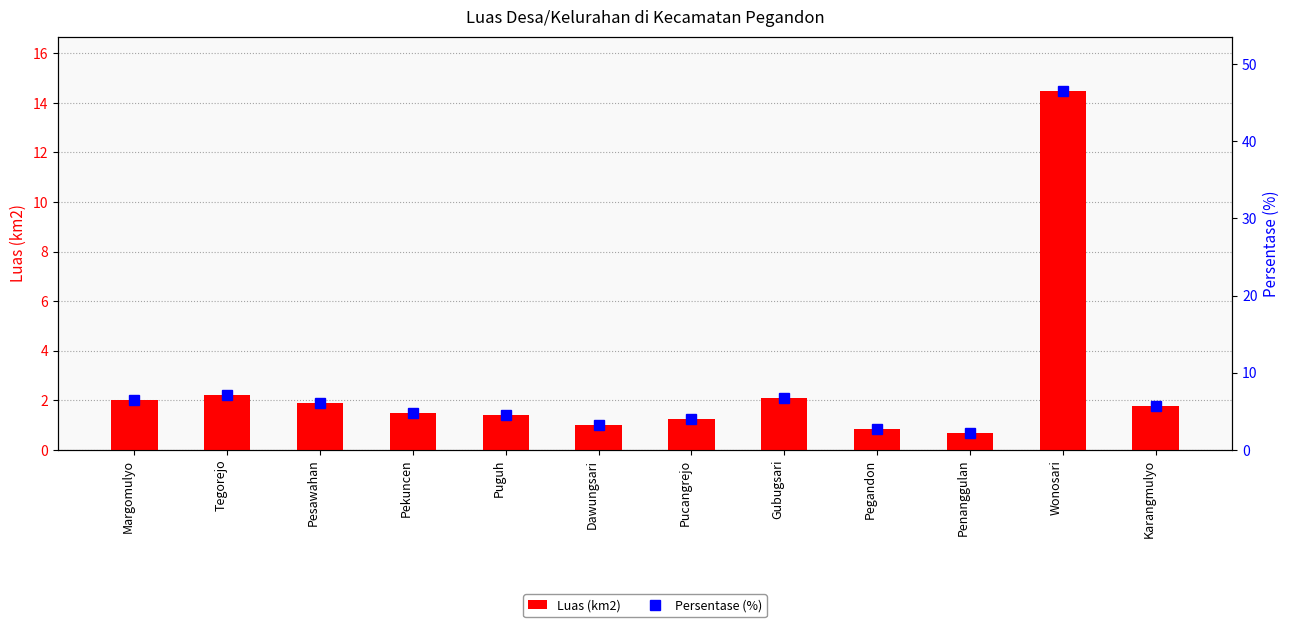

What is the difference between the Luas (km2) values at Pucangrejo and Tegorejo?

0.9